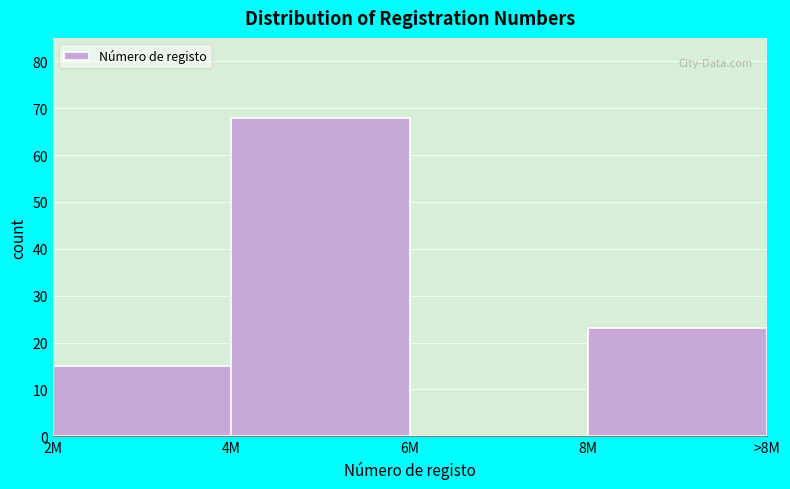

Reading right to left, extract all data points from this chart.

8M=23	6M=0	4M=68	2M=15